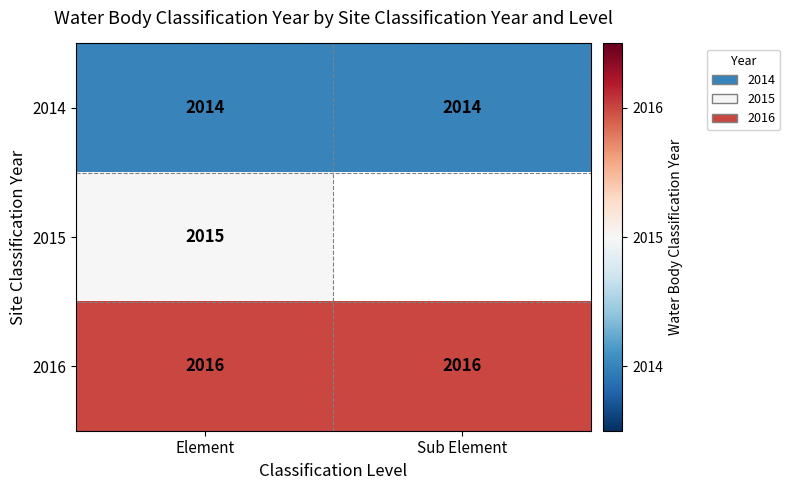

Which has a higher value, Element or Sub Element?

Element